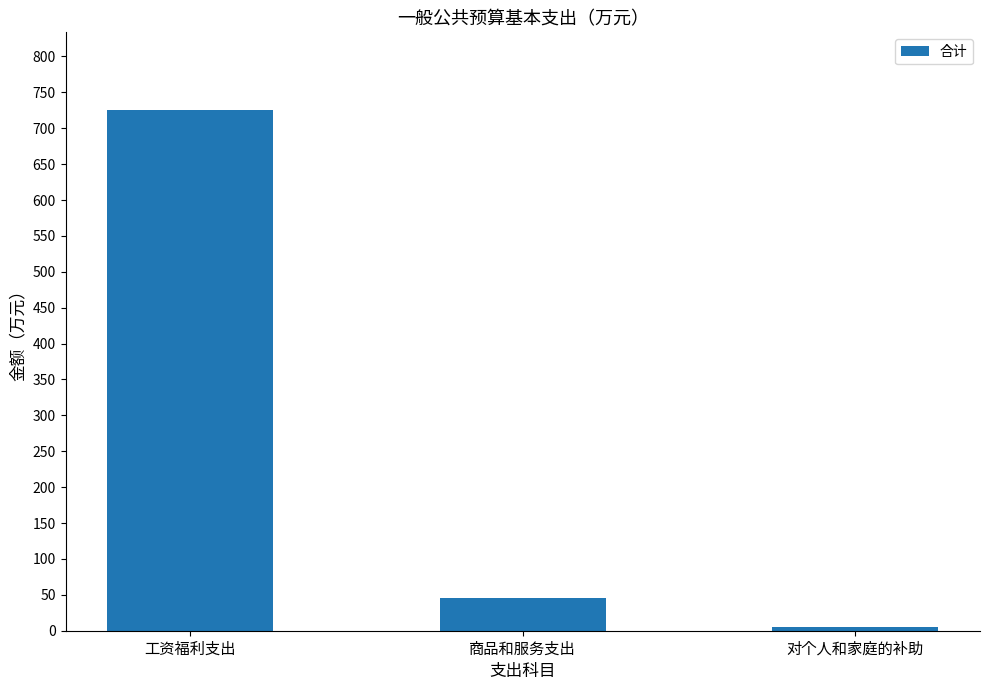

Rank the categories by value from highest to lowest.

工资福利支出, 商品和服务支出, 对个人和家庭的补助